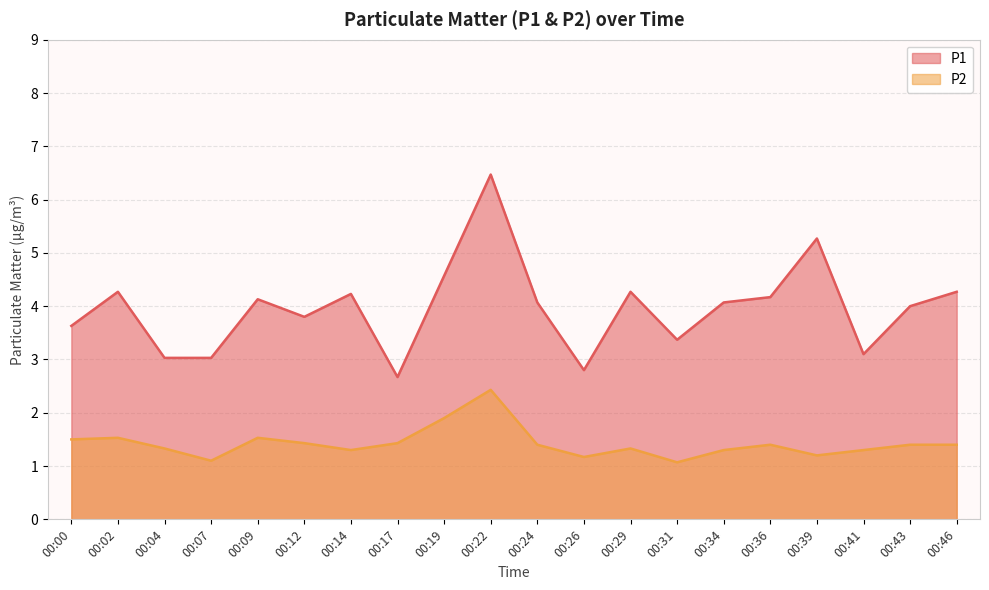

Is the value of P1 at 00:19 greater than the value of P2 at 00:24?

Yes